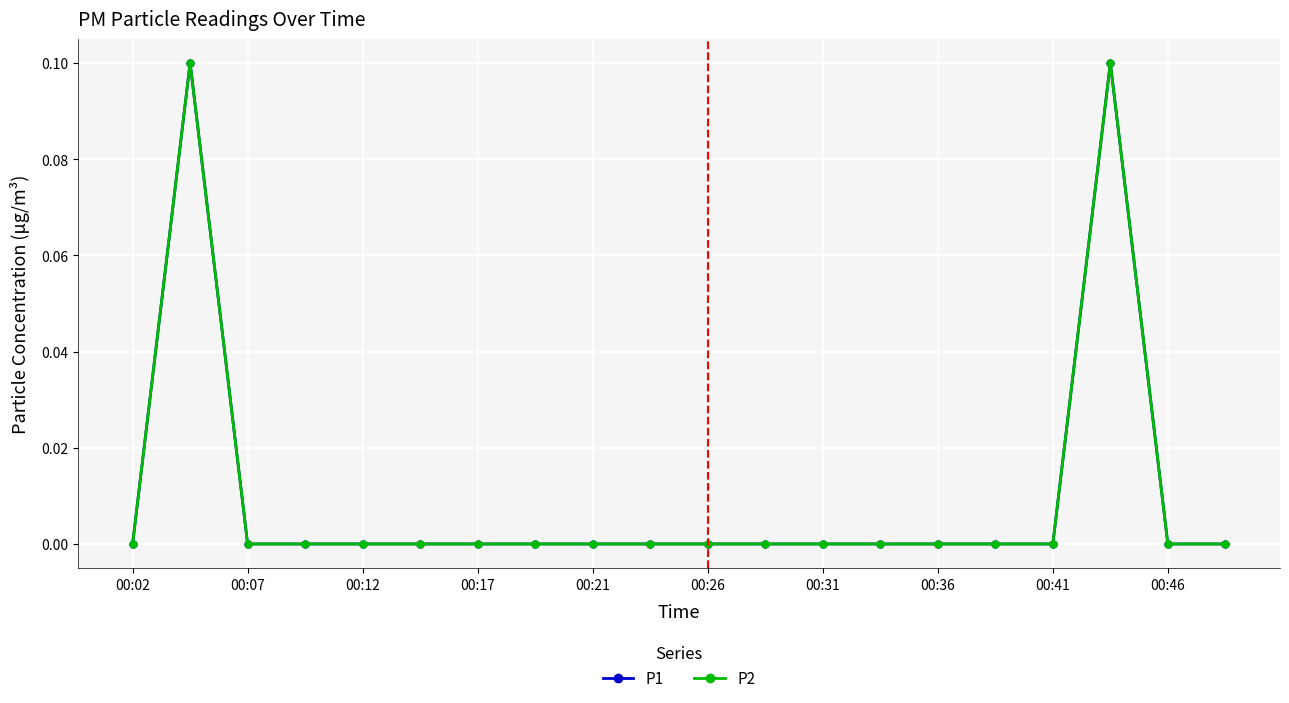

Is this an area chart (filled region under the line)?

No